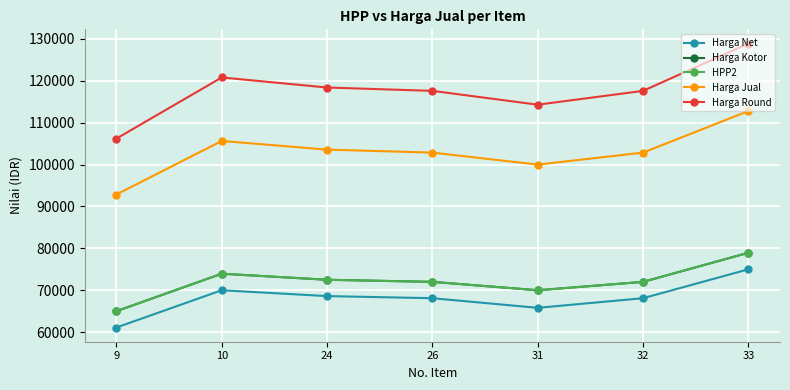

Which series changed the most between 9 and 26?

Harga Round